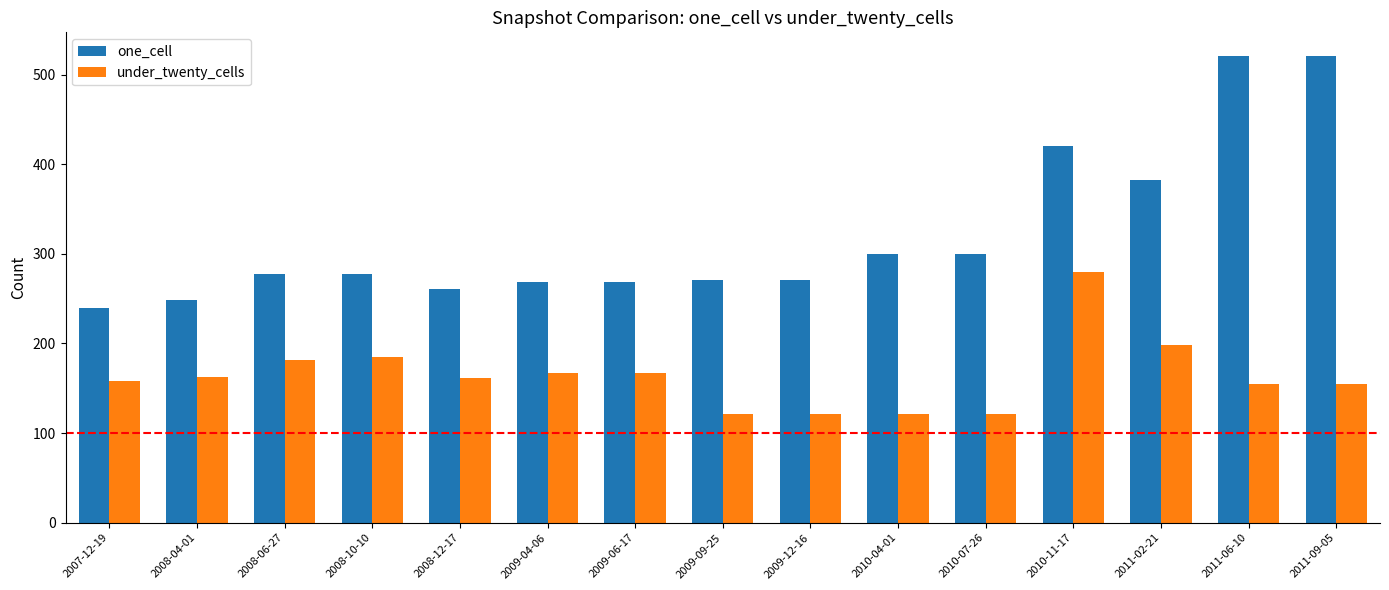

What is the minimum value for under_twenty_cells?

121